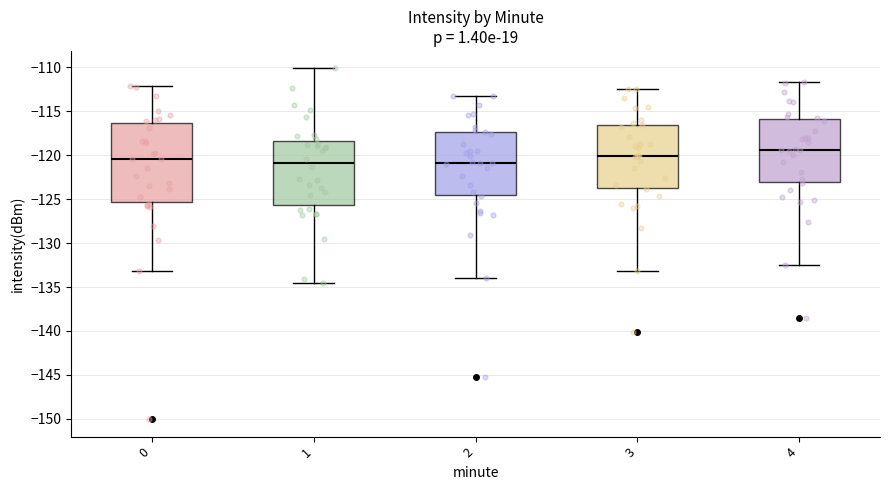

Reading left to right, read every box against the y-axis: the position of its median line, the range the box covers, and the ends of its whiskers. The values are not printed on the chart, so give them approximately, as read against the axis.

0: median -120.5, box -125.5 to -116.5, whiskers -133.0 to -112.0
1: median -121.0, box -125.5 to -118.5, whiskers -134.5 to -110.0
2: median -121.0, box -124.5 to -117.5, whiskers -134.0 to -113.0
3: median -120.0, box -123.5 to -116.5, whiskers -133.0 to -112.5
4: median -119.5, box -123.0 to -116.0, whiskers -132.5 to -111.5